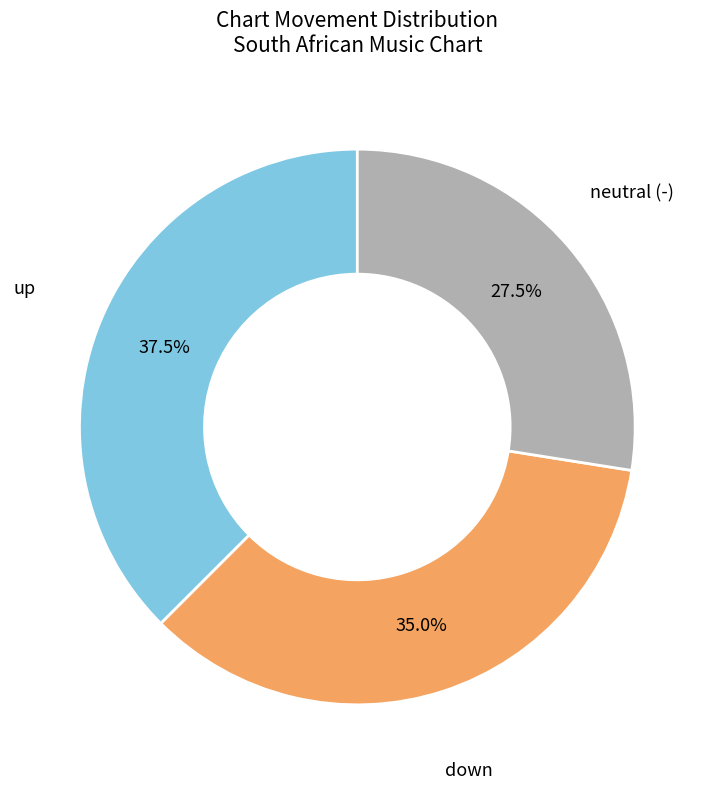

Is there any slice that represents more than half of the pie?

No